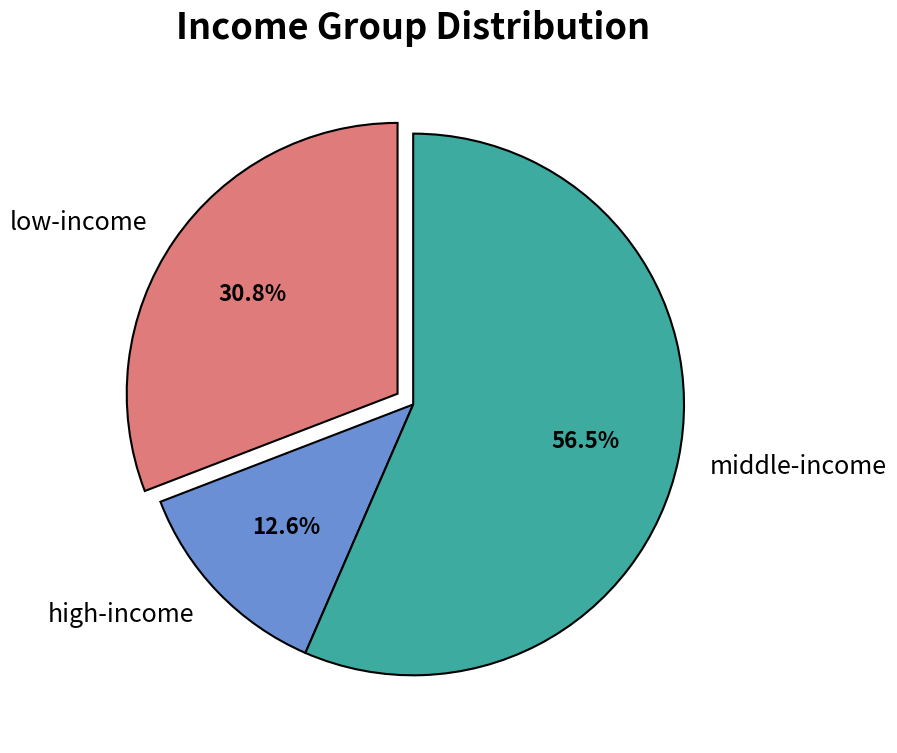

Does any single category account for the majority?

Yes